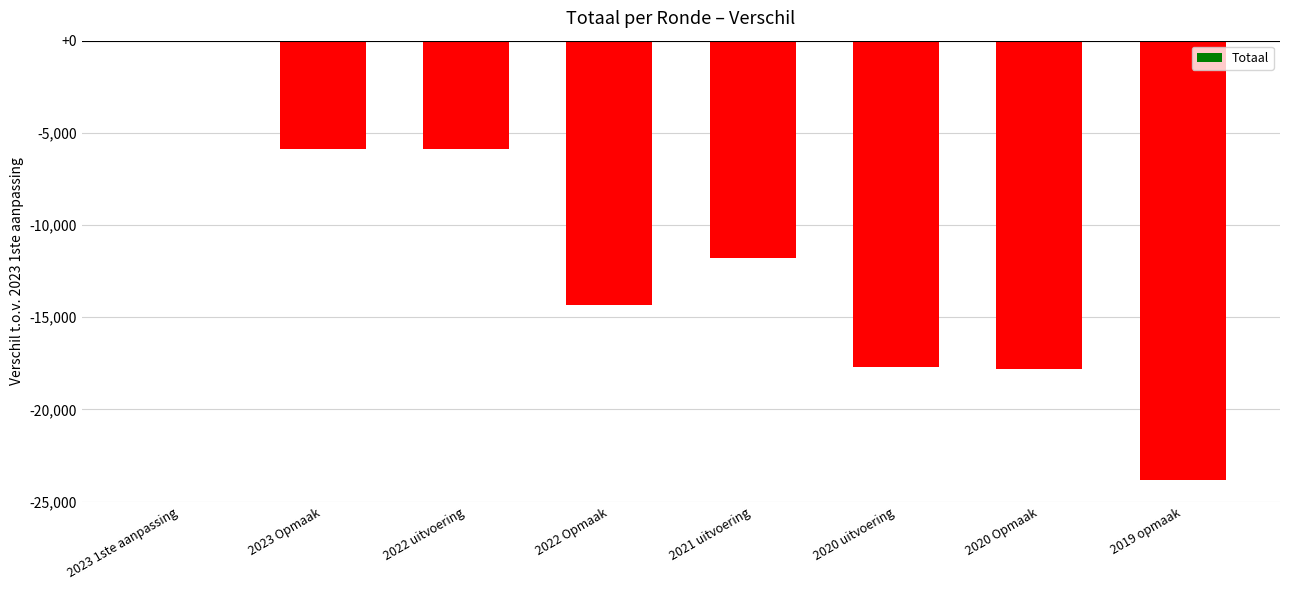

The value at 2021 uitvoering is -2453. True or false?

False